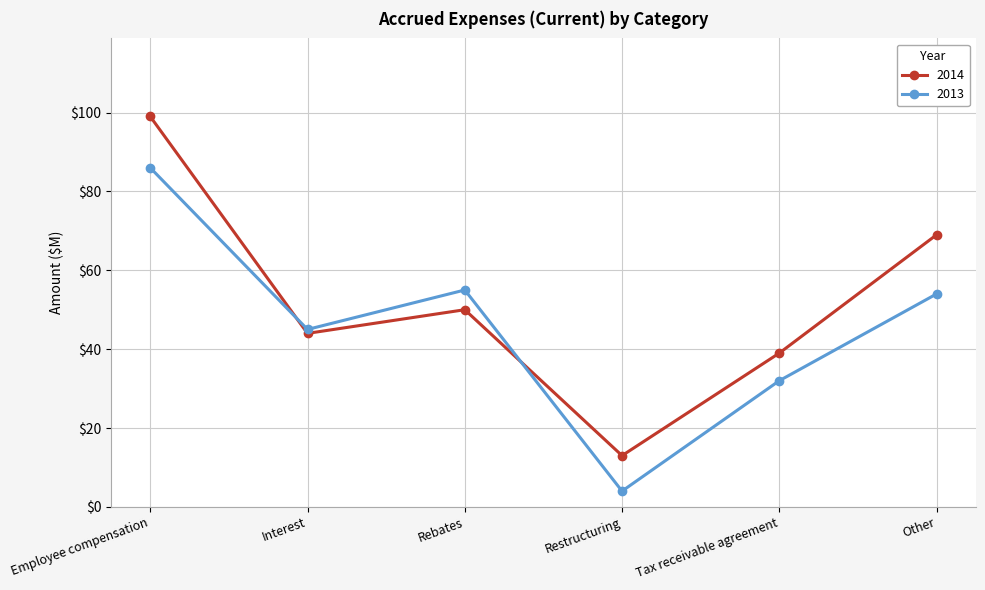

What is the difference between the maximum and minimum values in the 2014 series?

86